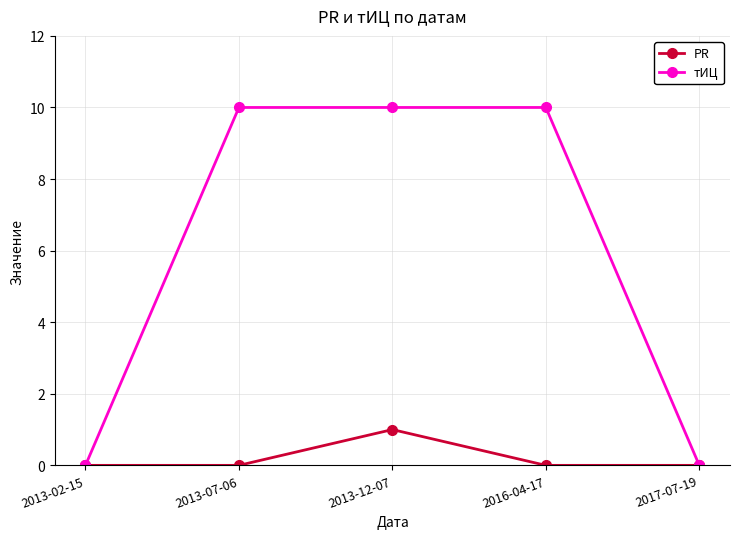

Does the chart display data point markers on the line(s)?

Yes